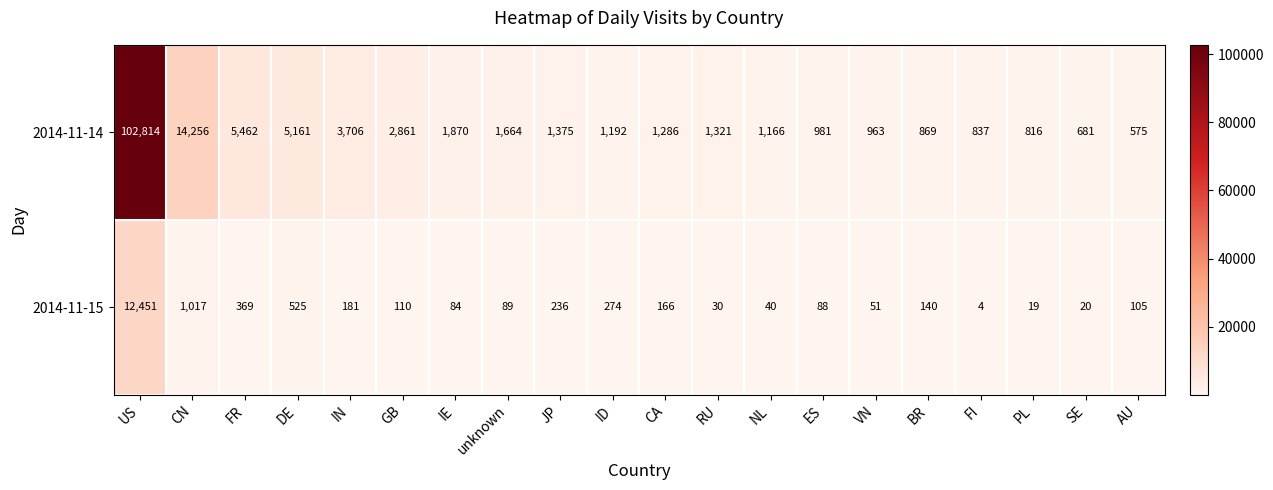

Where does the 2014-11-14 series first go above 1321?

US